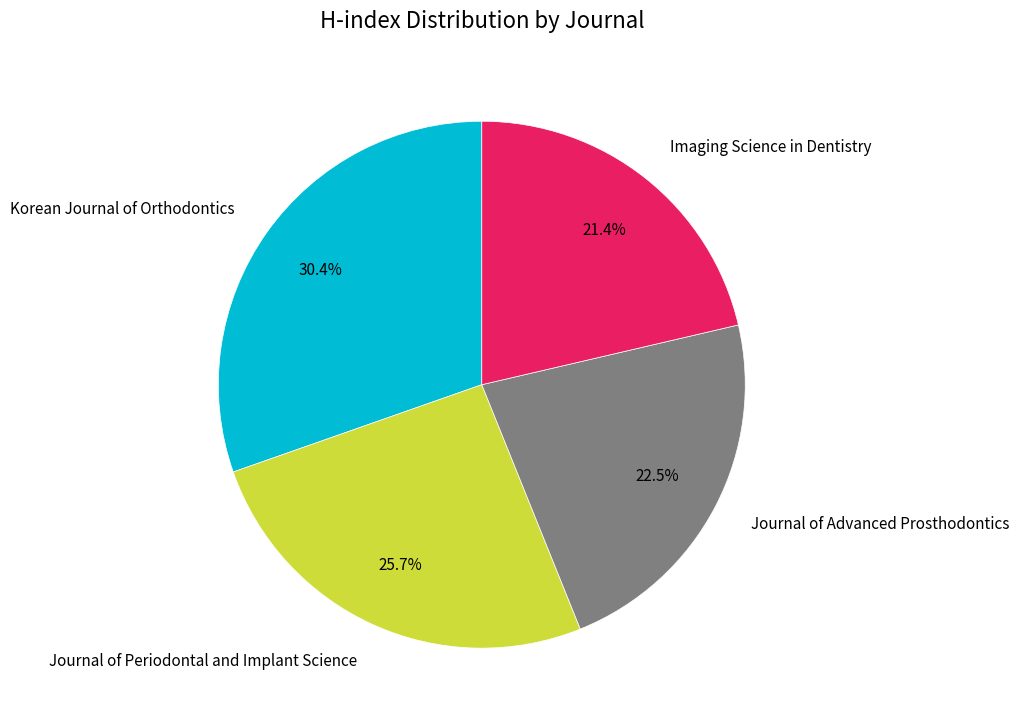

To the nearest percent, what is the difference between the largest and smallest slice percentages?

9%